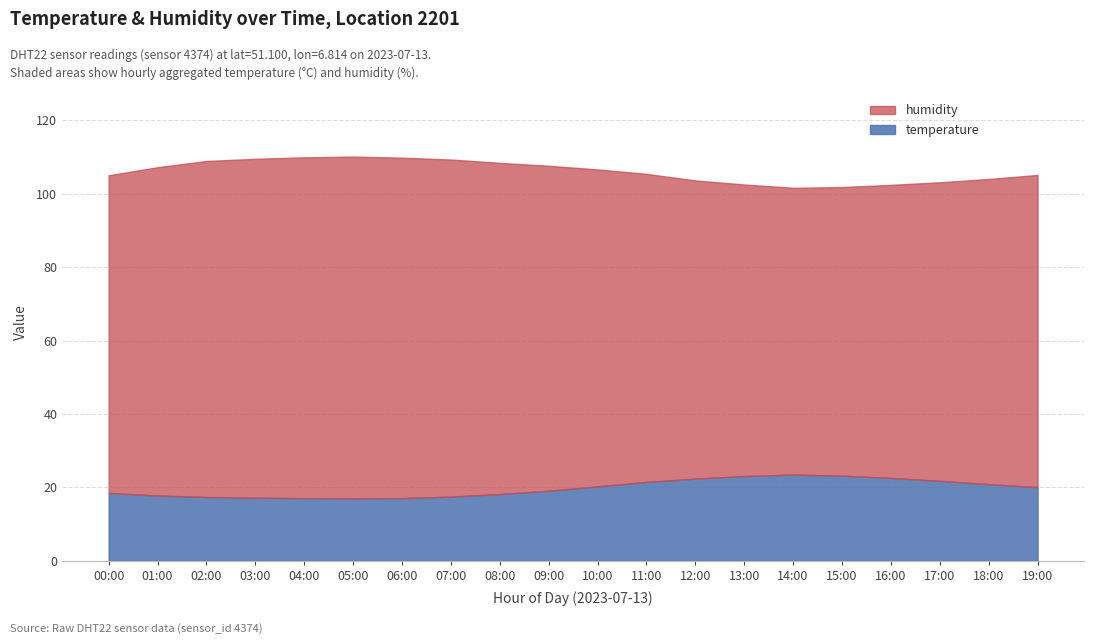

Where does the temperature series first go above 20?

10:00